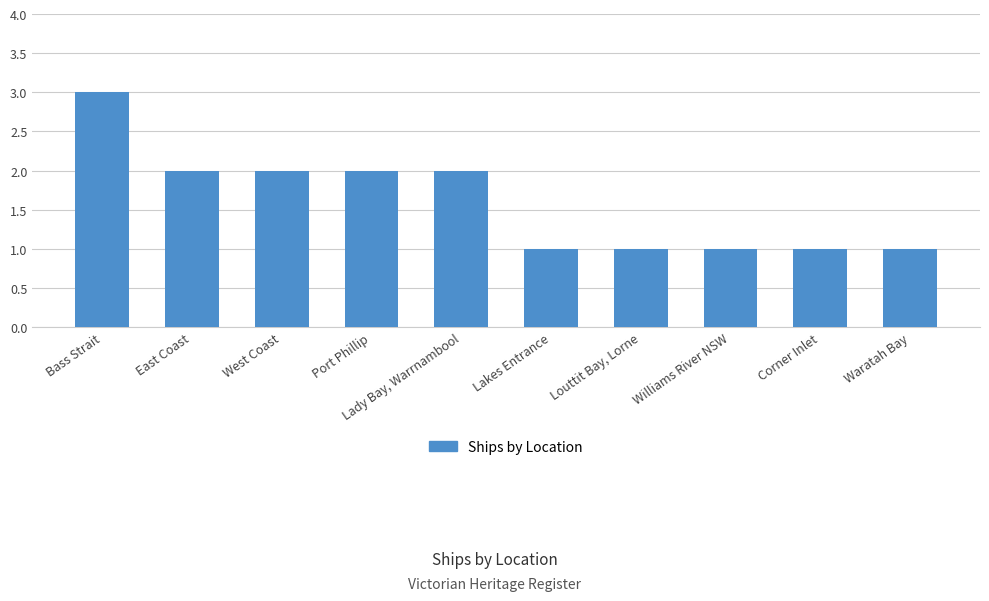

The chart shows a value of 1 at Lady Bay, Warrnambool. True or false?

False